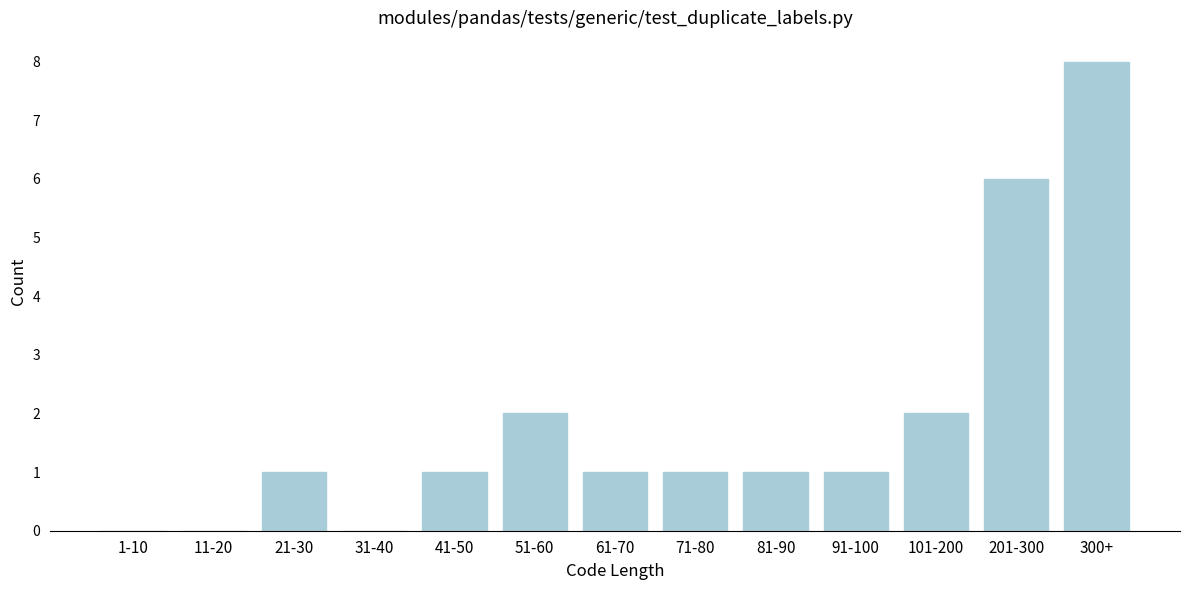

Reading right to left, what are all the values shown in this chart?

300+=8	201-300=6	101-200=2	91-100=1	81-90=1	71-80=1	61-70=1	51-60=2	41-50=1	31-40=0	21-30=1	11-20=0	1-10=0